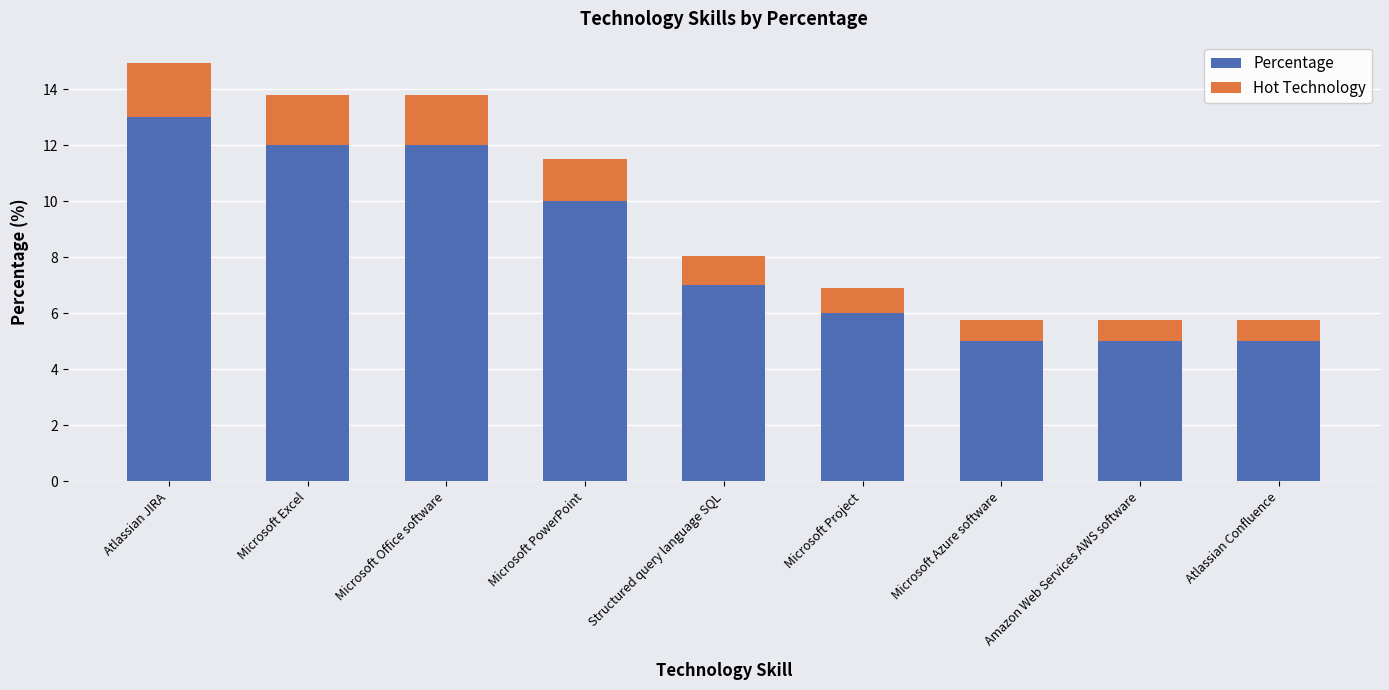

What is the lowest value of the Percentage series?

5.0